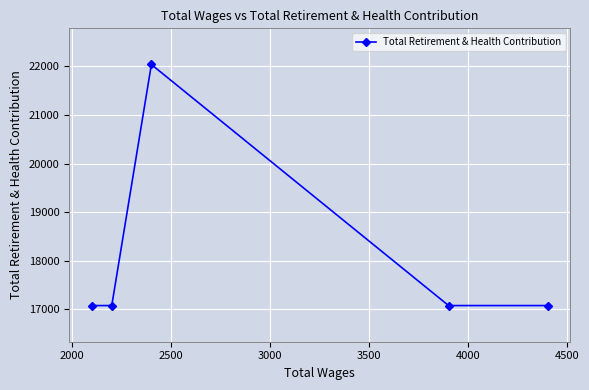

What is the difference between the maximum and minimum values?

4958